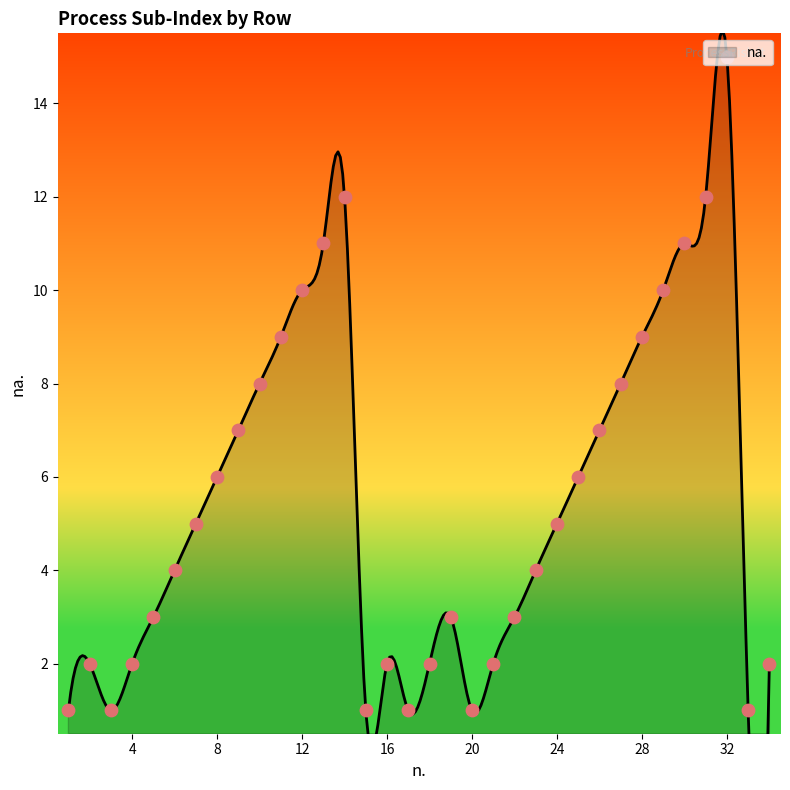

What is the ratio of the value at 32 to the value at 3?

15.0